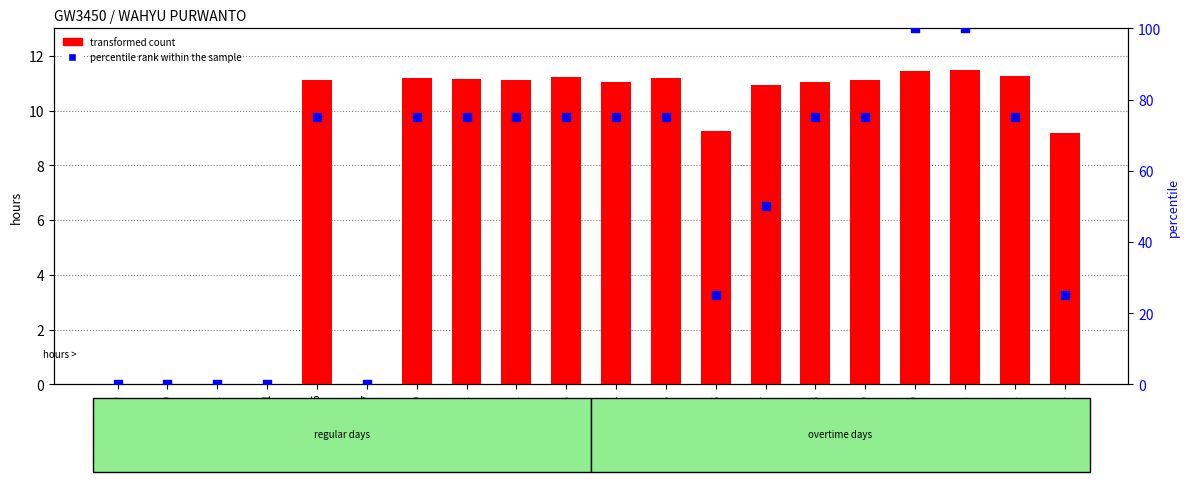

What are all the series names shown in the legend?

transformed count, percentile rank within the sample